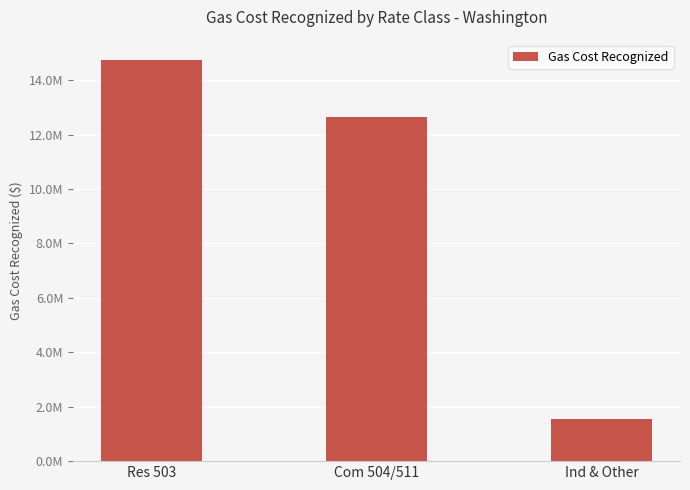

Reading left to right, transcribe all the data shown in this chart.

14749082.3	12633075.1	1552696.1